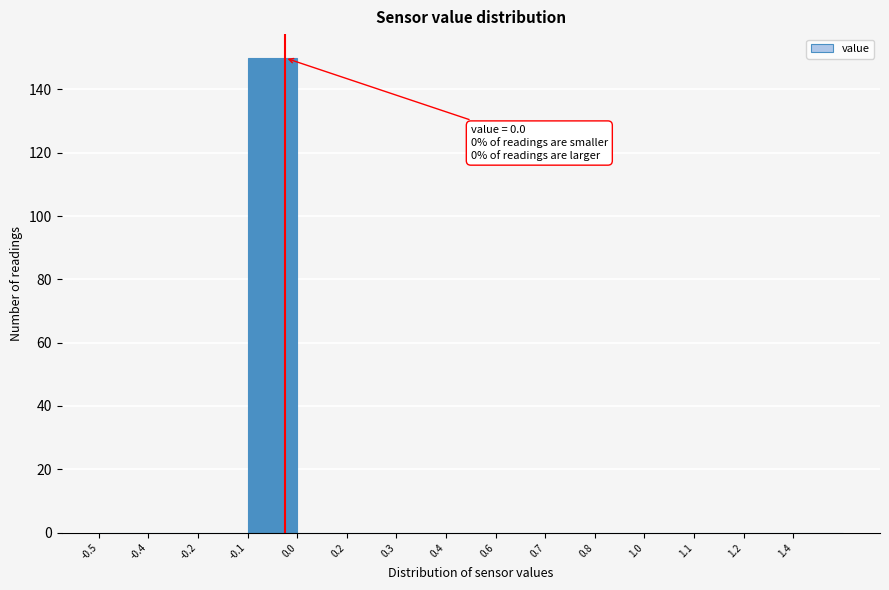

Reading right to left, transcribe all the data shown in this chart.

1.4=0	1.2=0	1.1=0	1.0=0	0.8=0	0.7=0	0.6=0	0.4=0	0.3=0	0.2=0	0.0=0	-0.1=150	-0.2=0	-0.4=0	-0.5=0